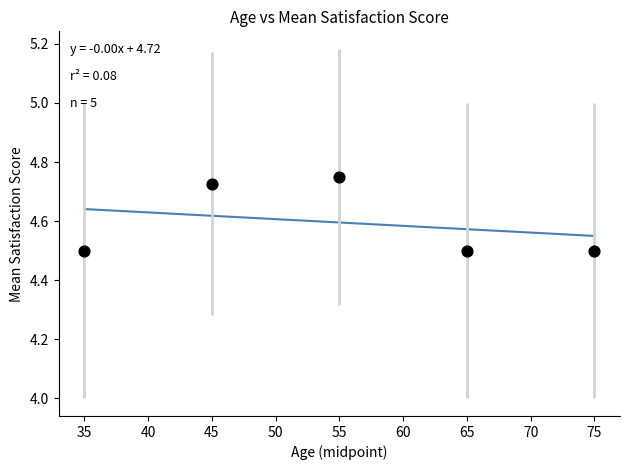

What is the range of X values (max minus min)?

40.0